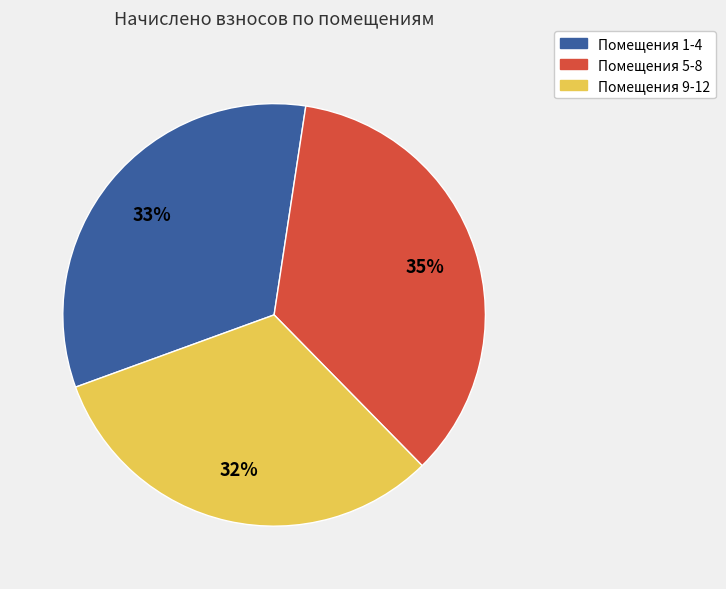

How many segments does this pie chart have?

3